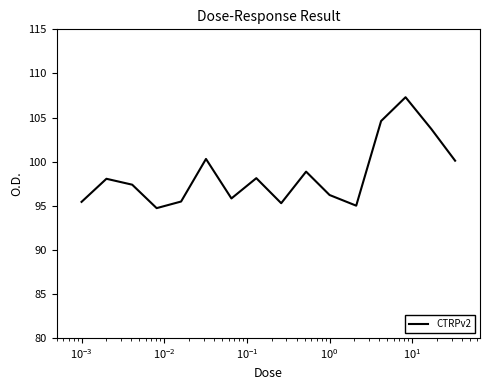

What is the sum of all values?

1576.3